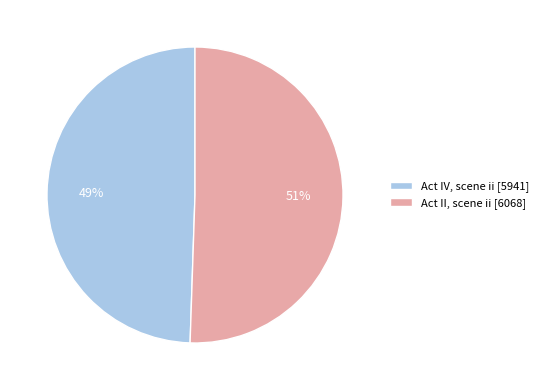

Does Act II, scene ii represent more than half of the total?

Yes